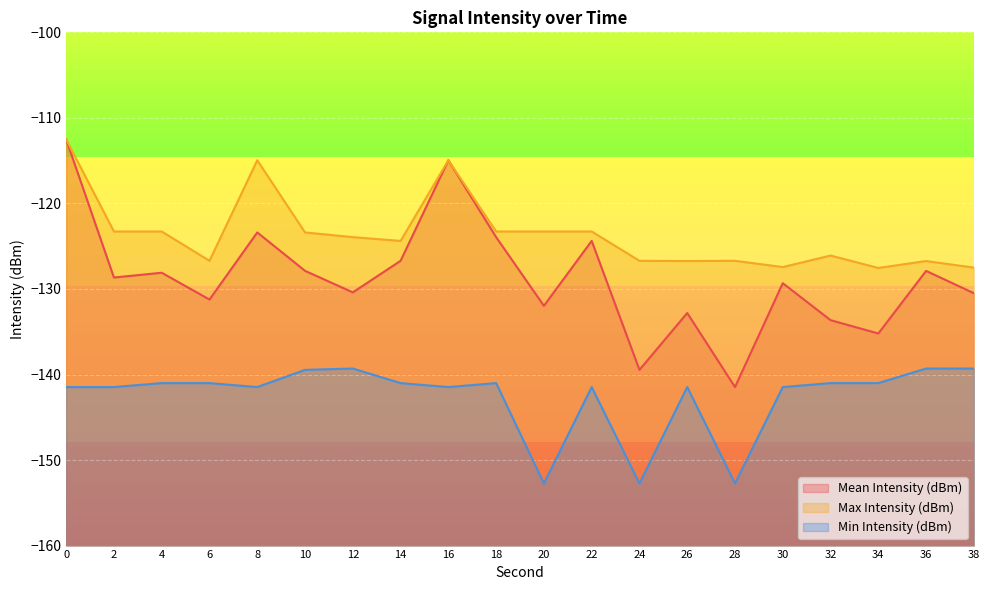

Does the chart display data point markers on the line(s)?

No